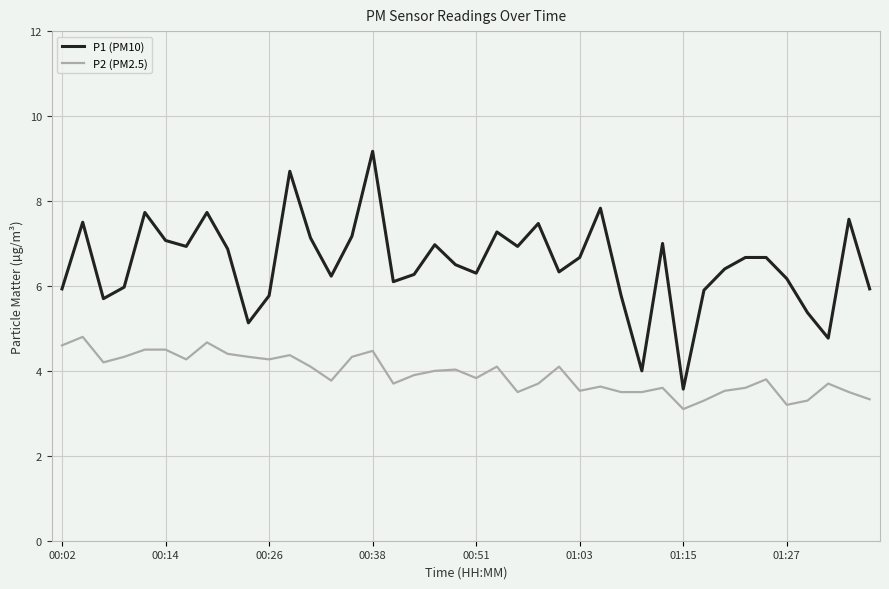

How many interior local valleys does the P1 (PM10) series have?

11